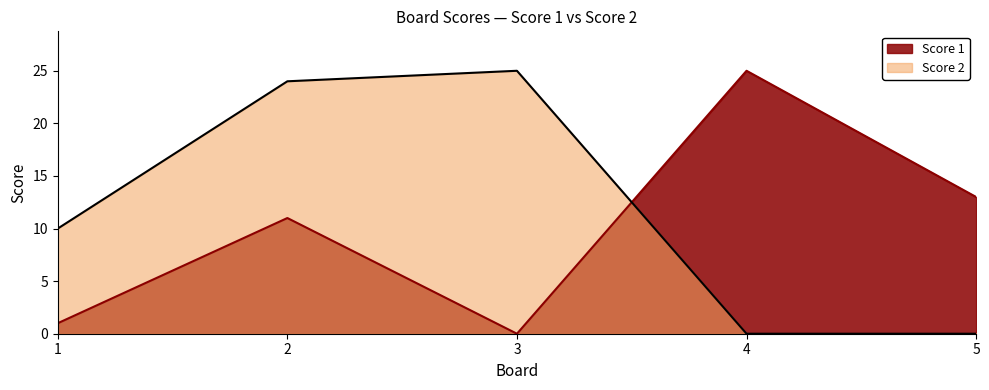

What is the value of the Score 2 point at the 3rd from the left?

25